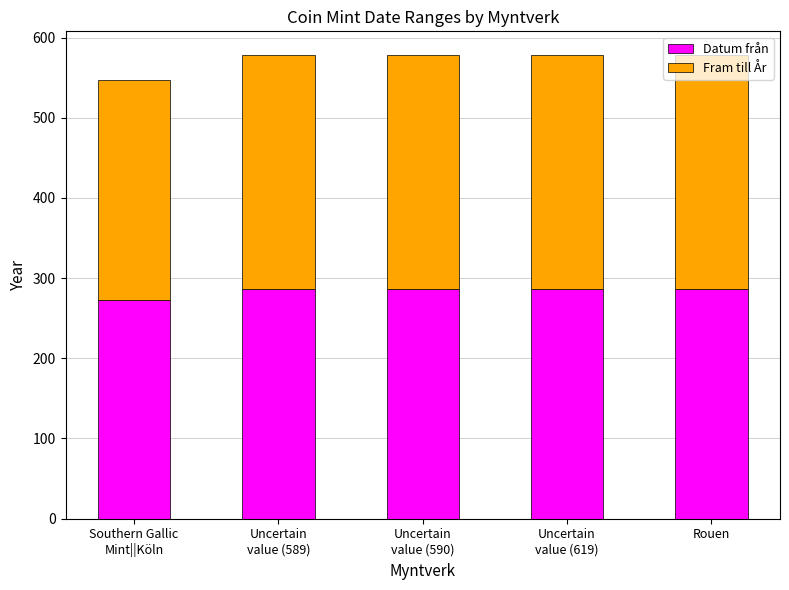

At which label does Datum från reach its minimum?

Southern Gallic
Mint||Köln